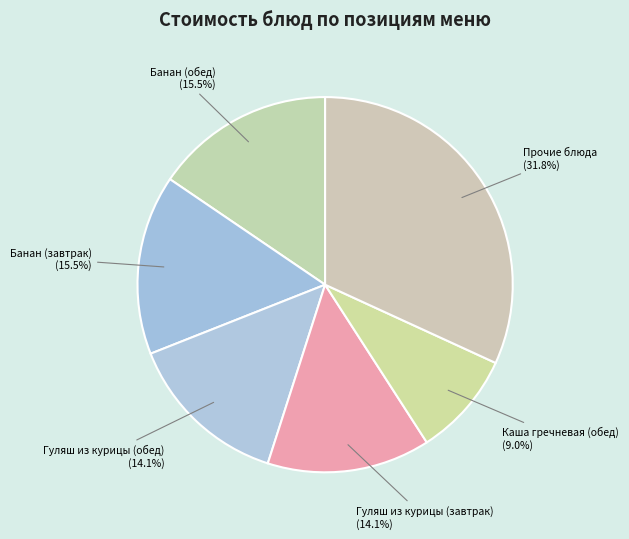

Combined, what portion of the pie is Гуляш из курицы (обед) and Банан (обед)?

29.6%